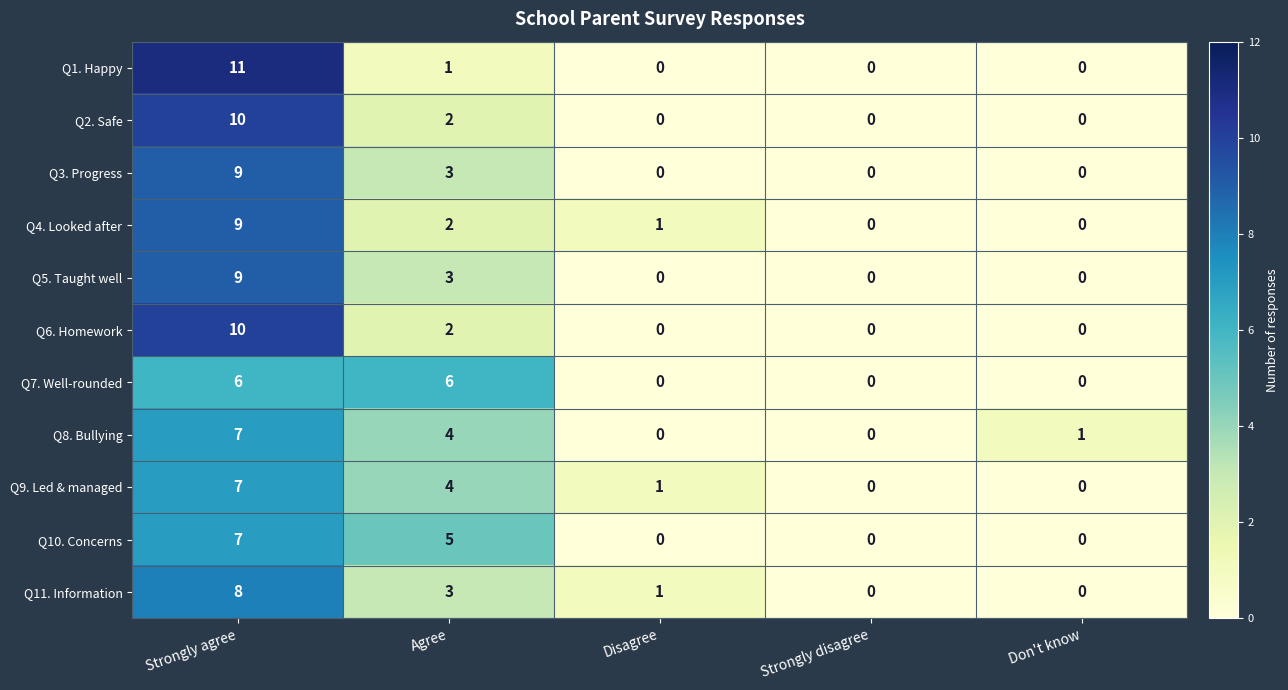

Which series has the widest spread of values?

Q1. Happy